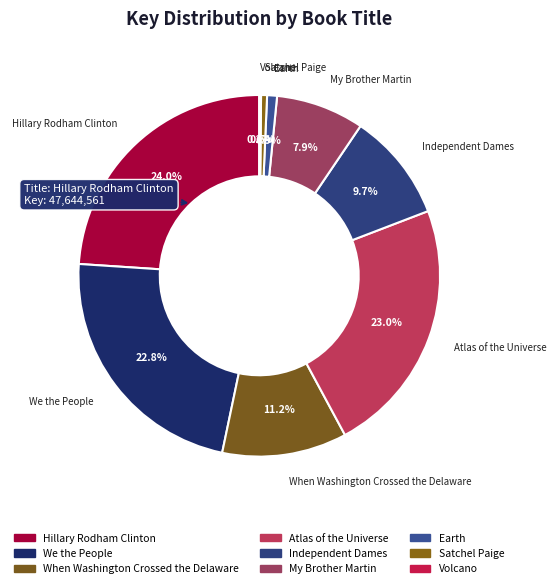

What percentage is NOT represented by We the People?

77.2%